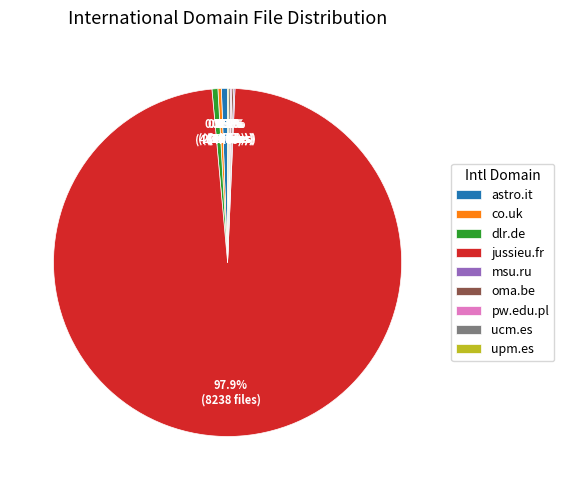

Which slice is the largest?

jussieu.fr